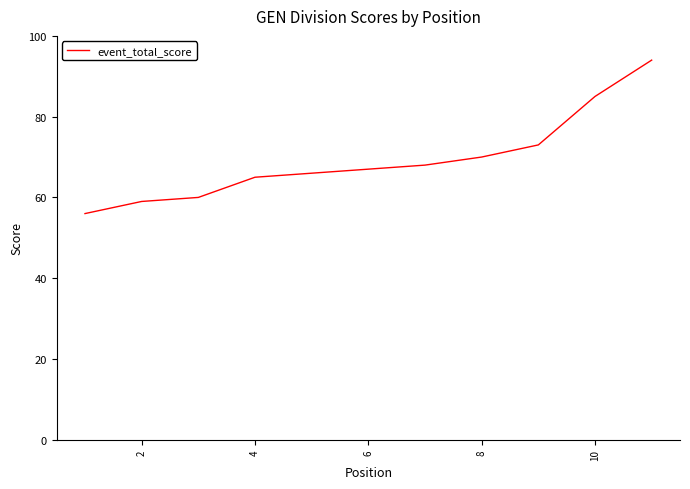

How many lines are shown in the chart?

1